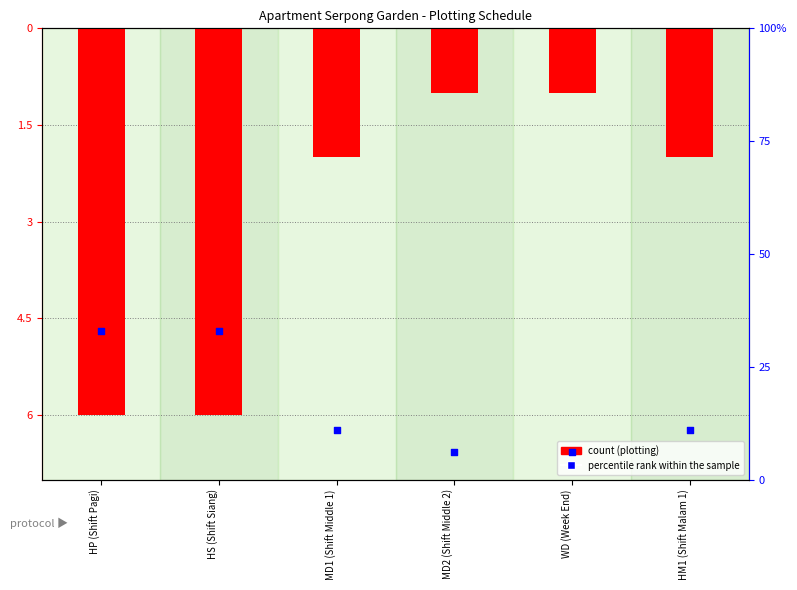

Is the value of count (plotting) at HP (Shift Pagi) greater than the value of percentile rank at WD (Week End)?

No